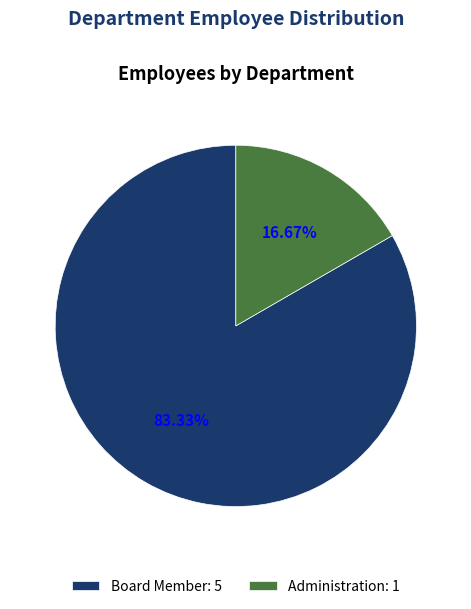

Do Board Member and Administration together represent more than half of the pie?

Yes